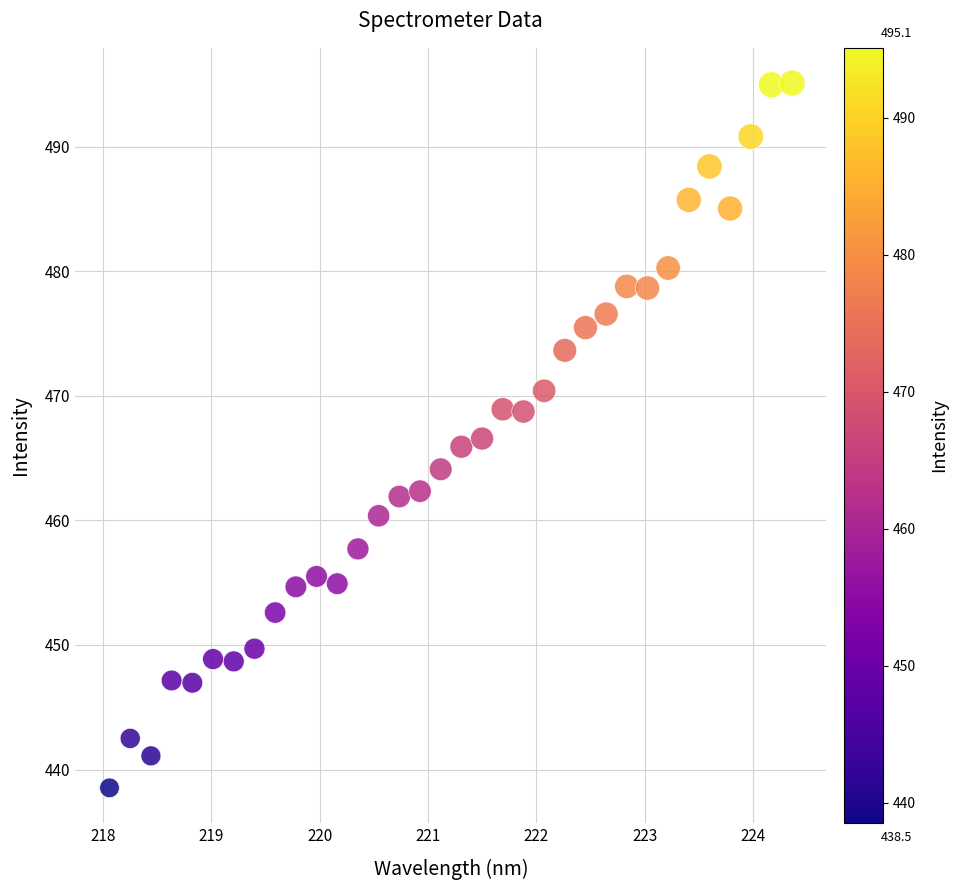

What is the range of X values (max minus min)?

6.3